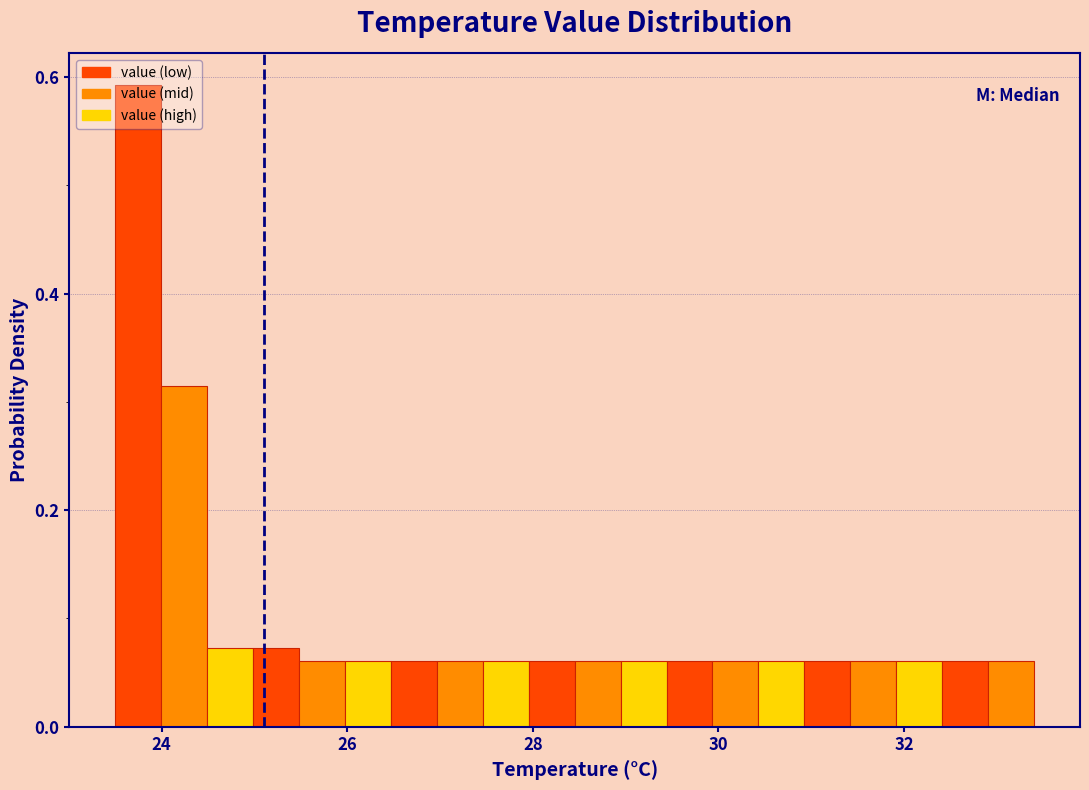

Read against the x-axis, roughly where is the centre of the tallest bar?

23.8